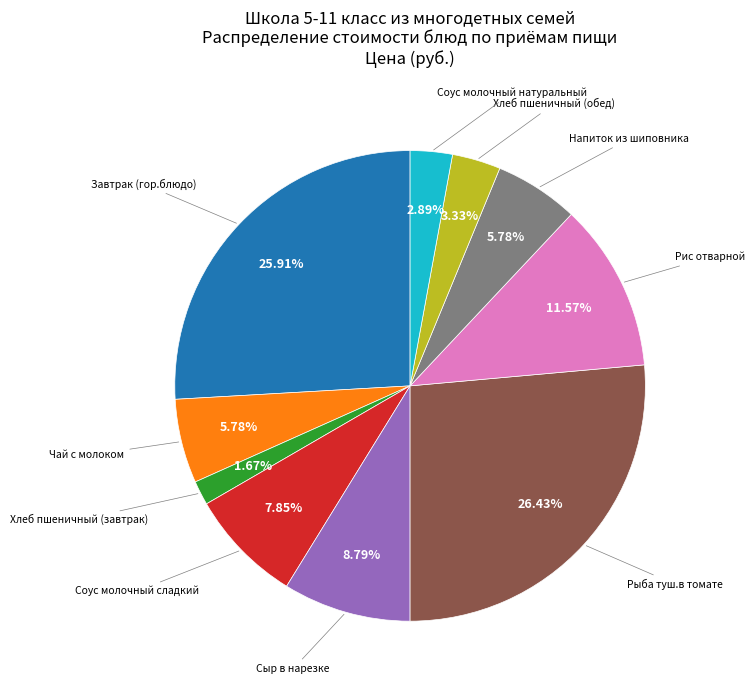

Does any single category account for the majority?

No